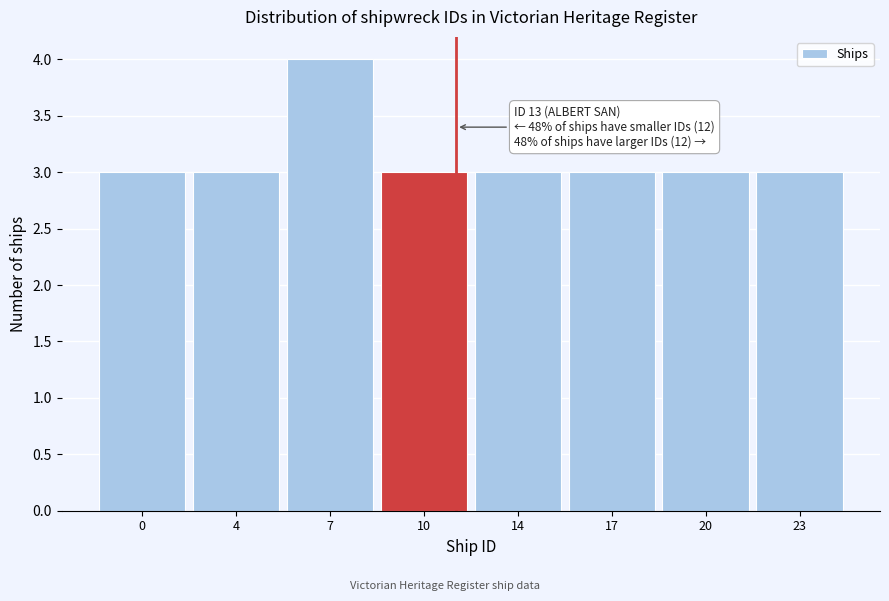

Reading left to right, transcribe all the data shown in this chart.

3	3	4	3	3	3	3	3